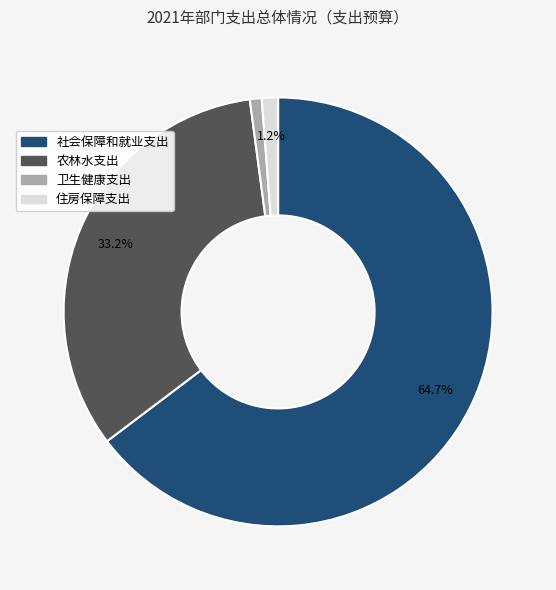

To the nearest percent, what is the difference between the largest and smallest slice percentages?

64%